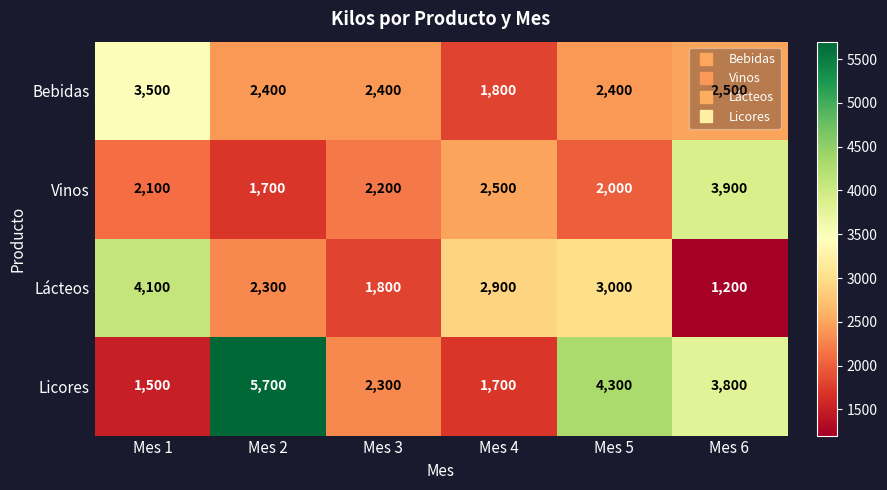

What is the difference between the highest and lowest values at Mes 4?

1200